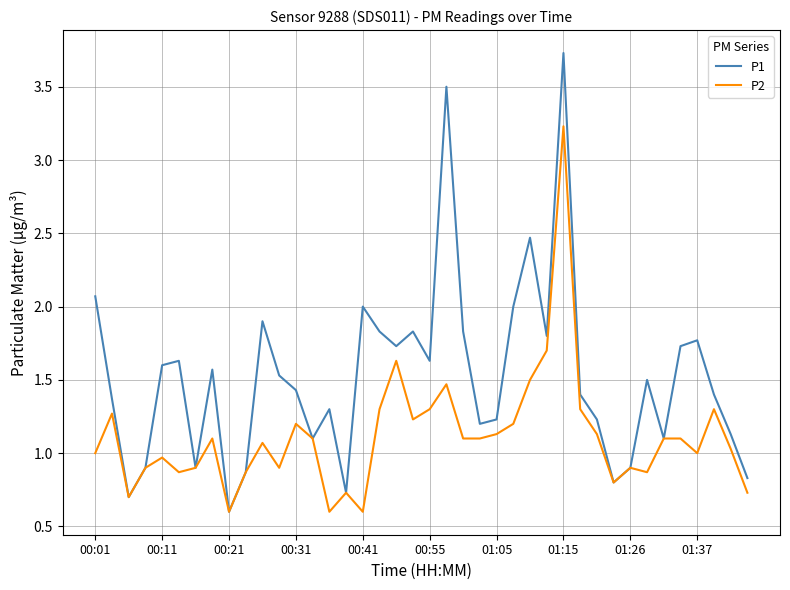

What is the maximum value shown in the chart?

3.7